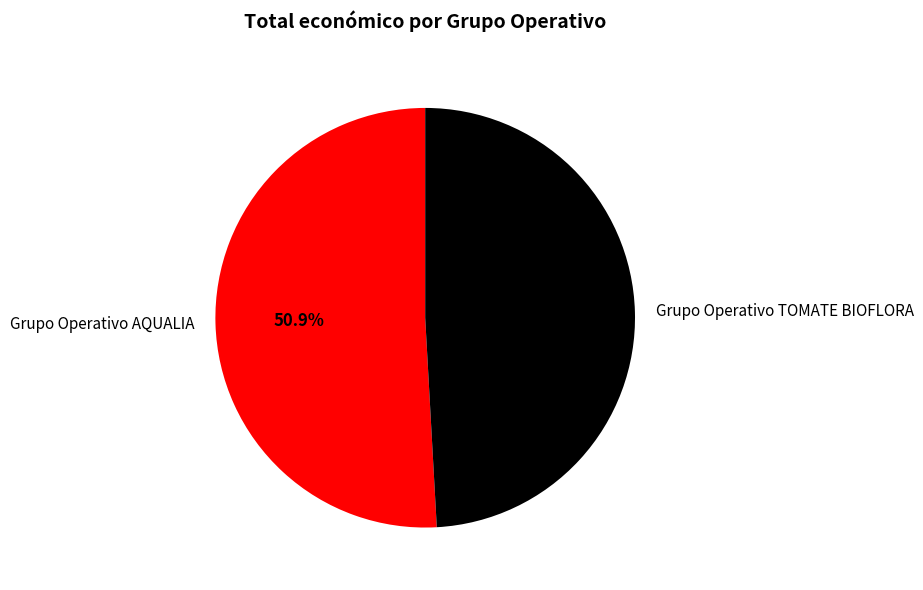

Count the number of slices in the pie.

2